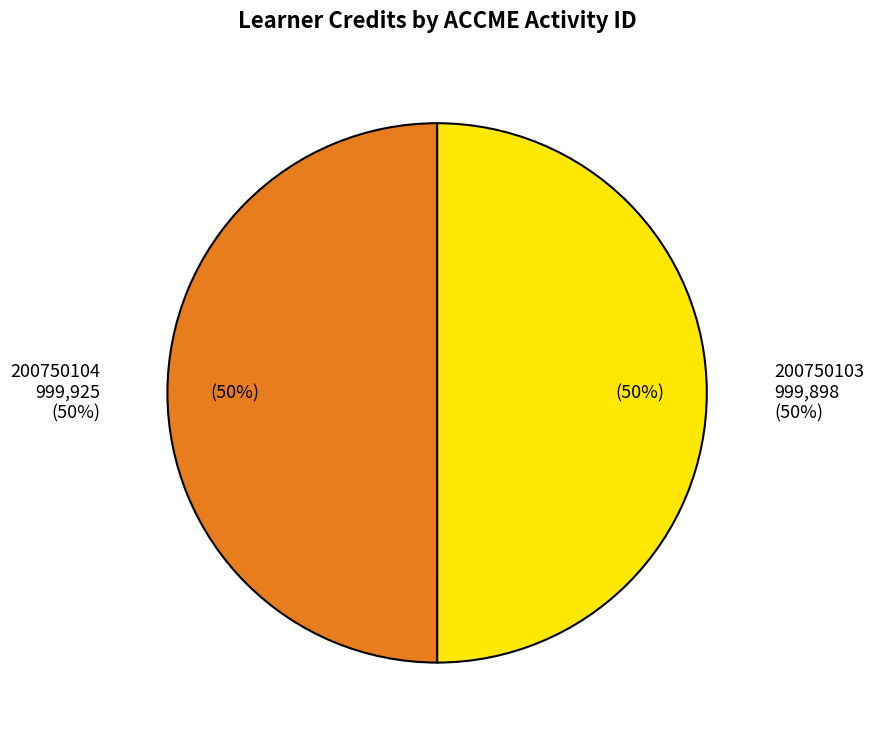

To the nearest percent, what is the combined percentage of 200750104 and 200750103?

100%